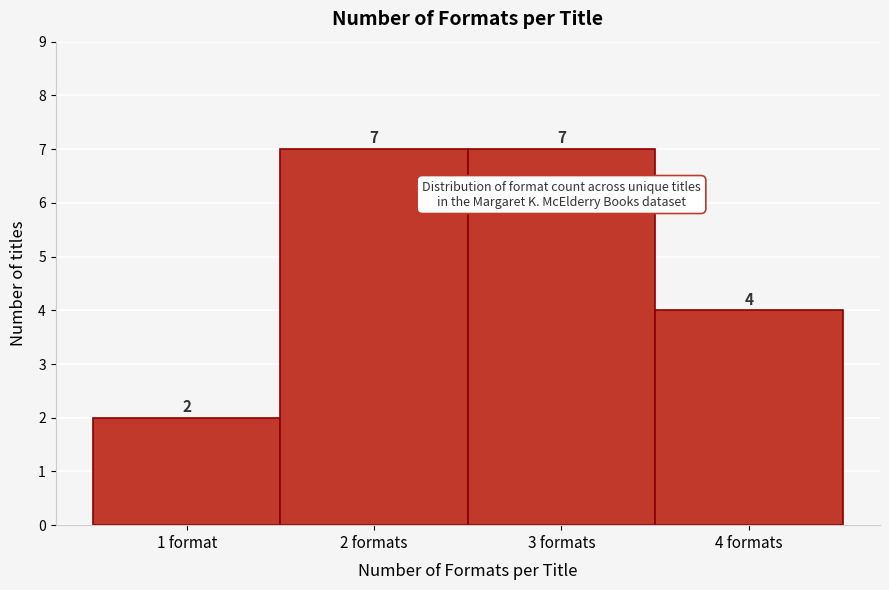

Reading left to right, list all the values displayed in this chart.

2	7	7	4